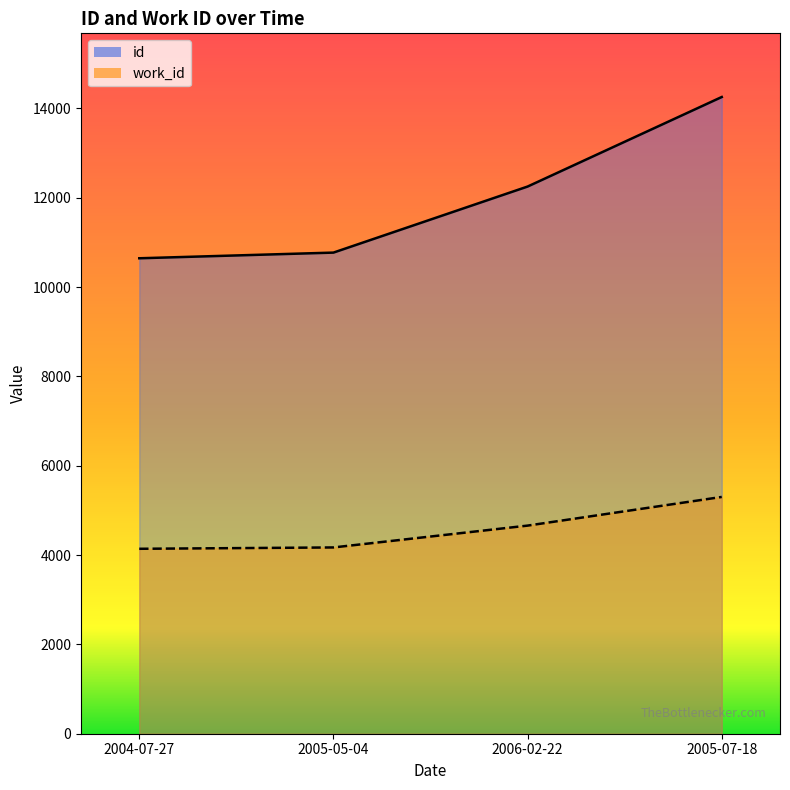

What is the label of the 4th point from the left?

2005-07-18